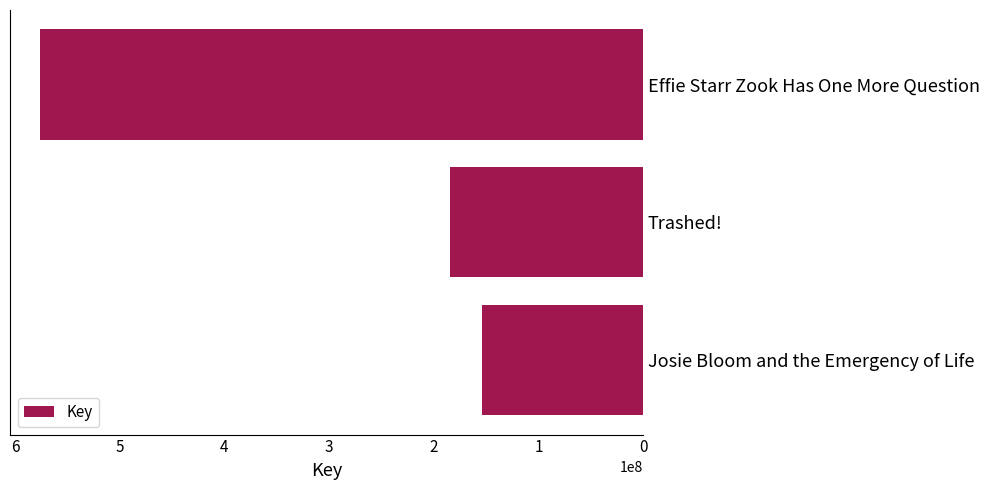

List the labels in order of value, largest first.

Effie Starr Zook Has One More Question, Trashed!, Josie Bloom and the Emergency of Life